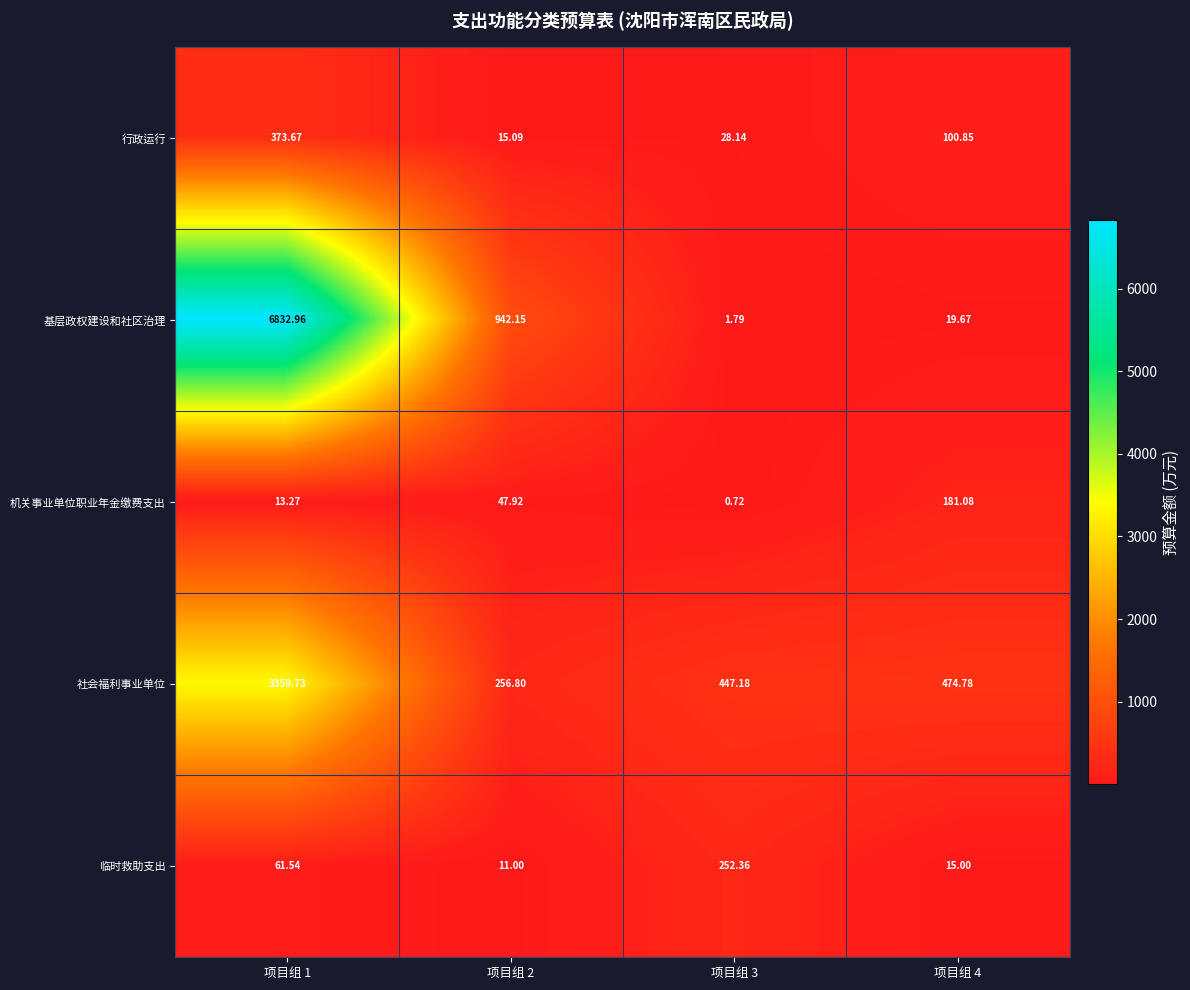

Is the value of 机关事业单位职业年金缴费支出 at 项目组 2 greater than the value of 基层政权建设和社区治理 at 项目组 4?

Yes